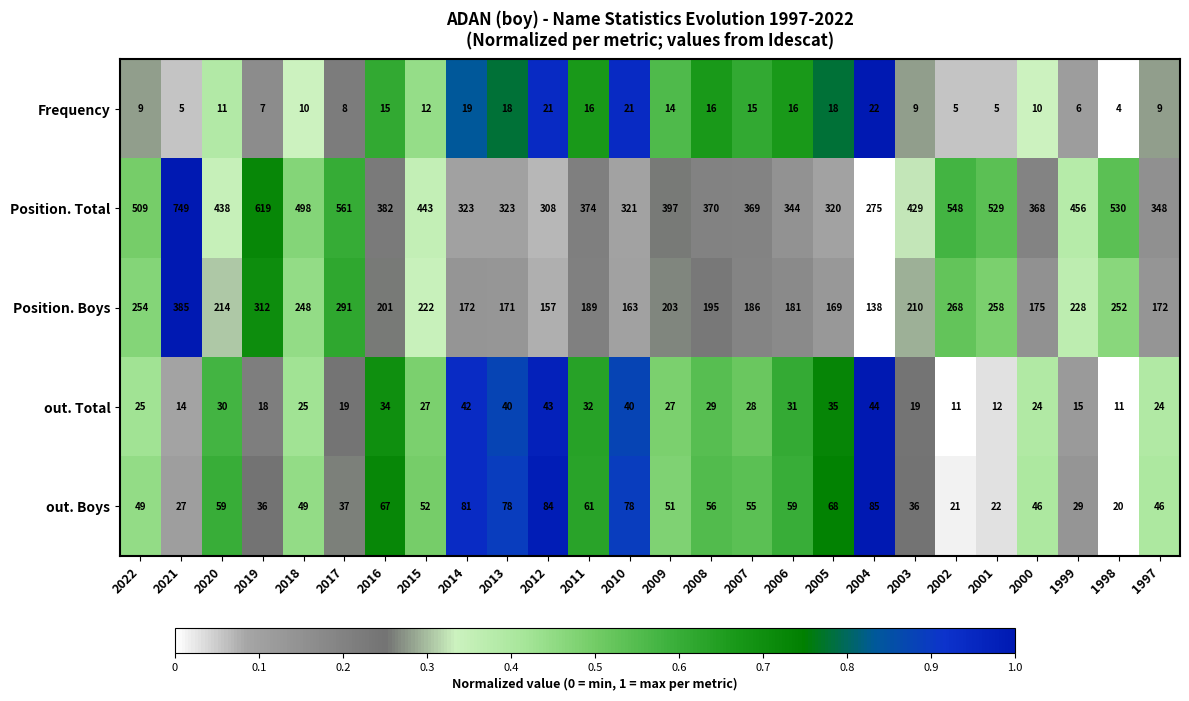

At which label is out. Boys closest to 52?

2015